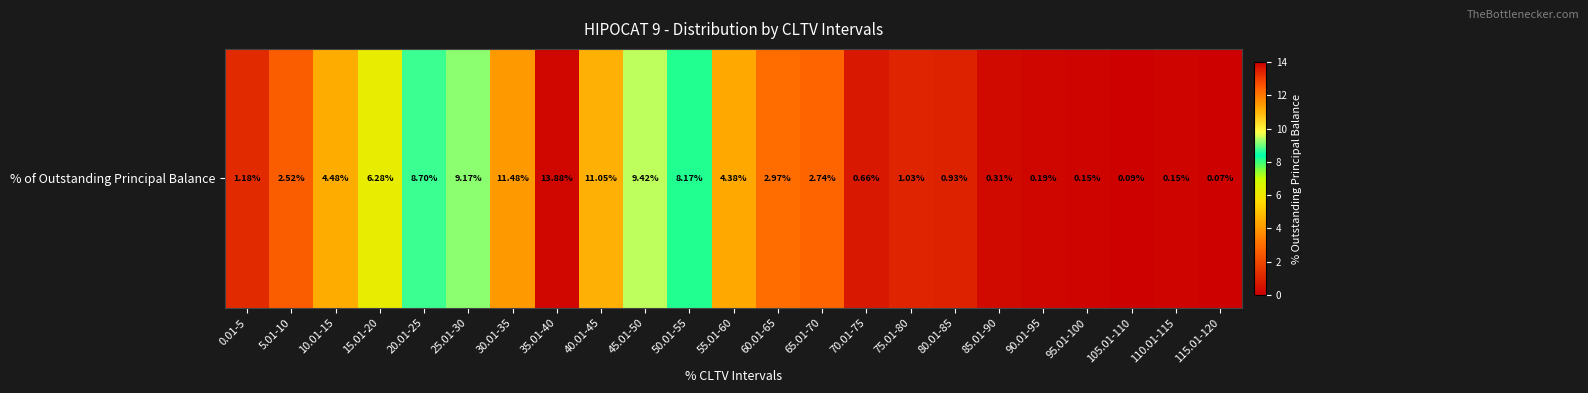

What is the change in value from 30.01-35 to 60.01-65?

-8.5